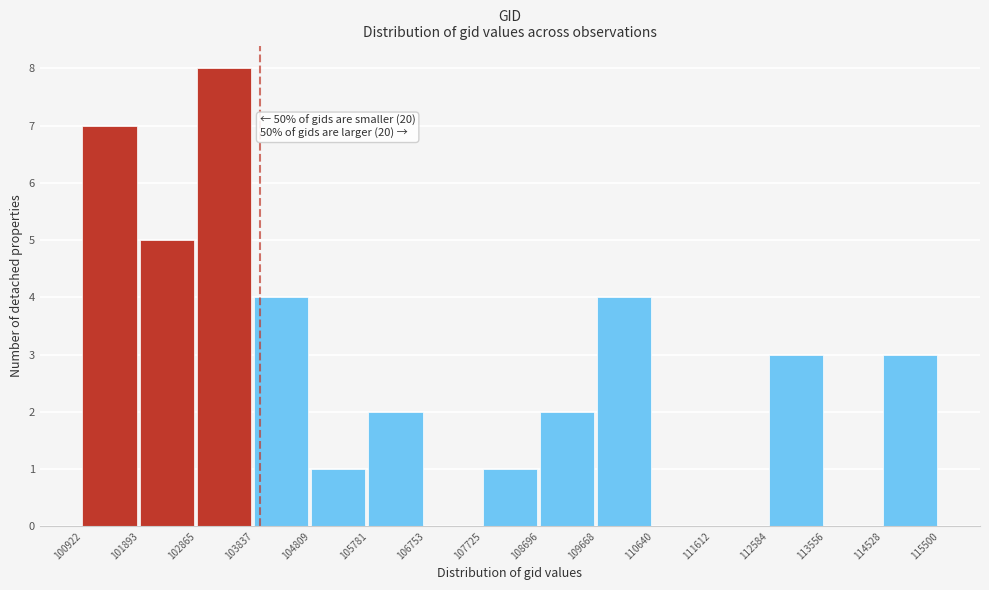

Which range on the x-axis has the tallest bar?

102865 to 103837